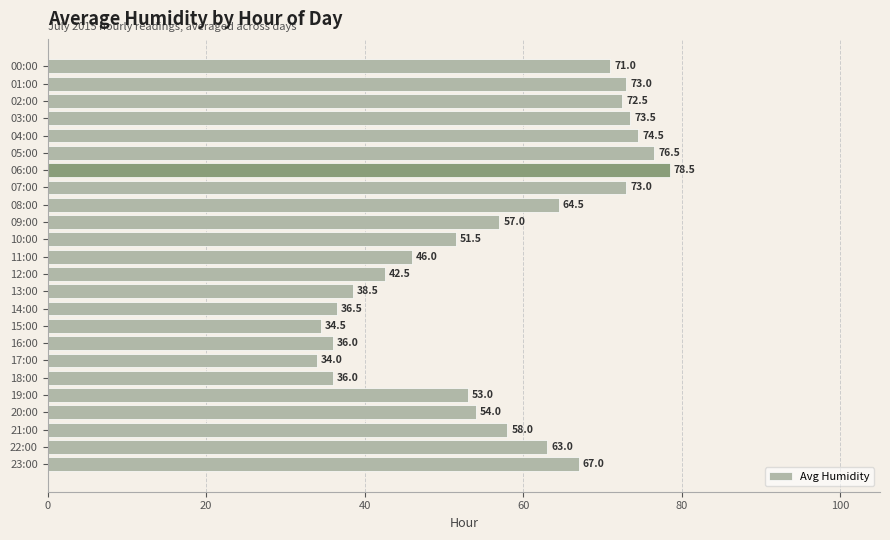

Where is the data nearest to the value 56?

09:00